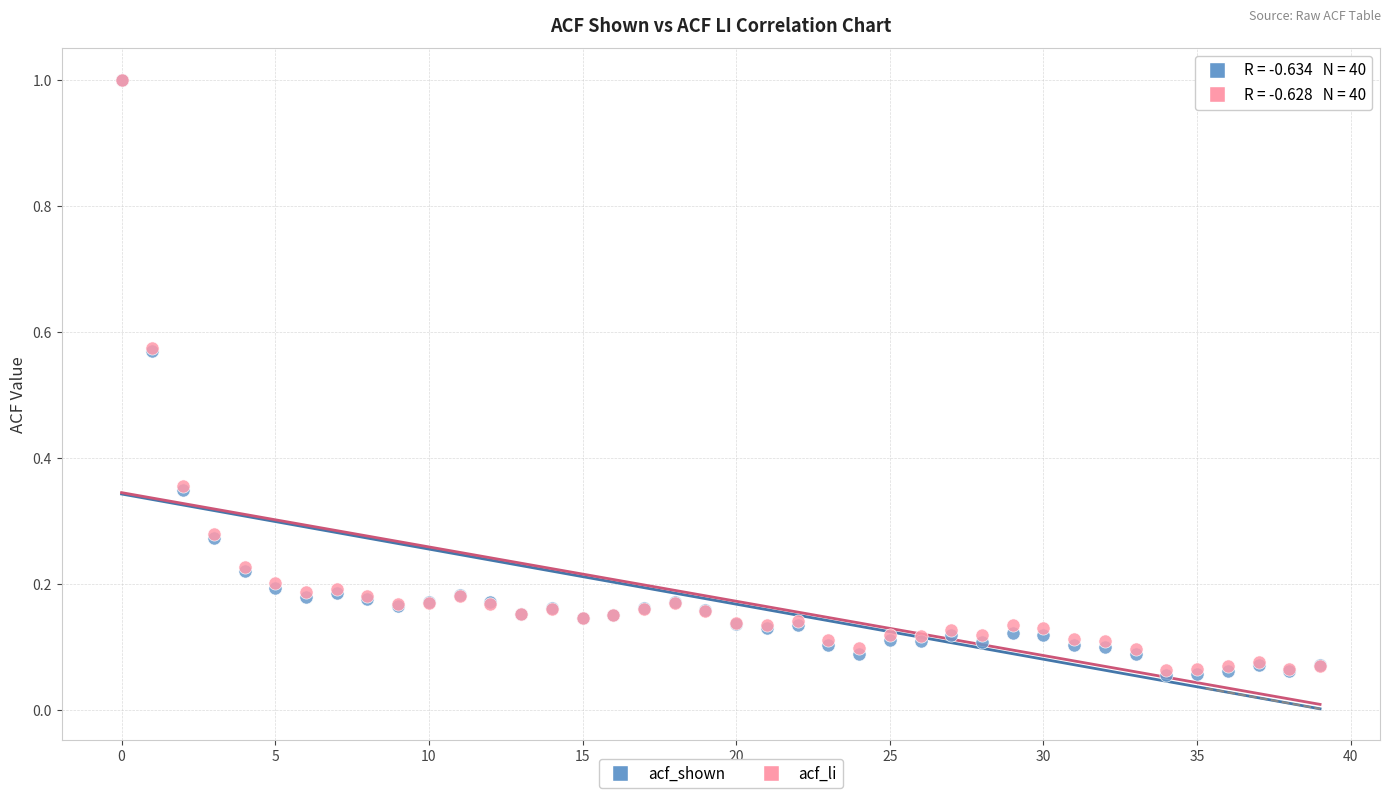

What are all the series names shown in the legend?

acf_shown, acf_li